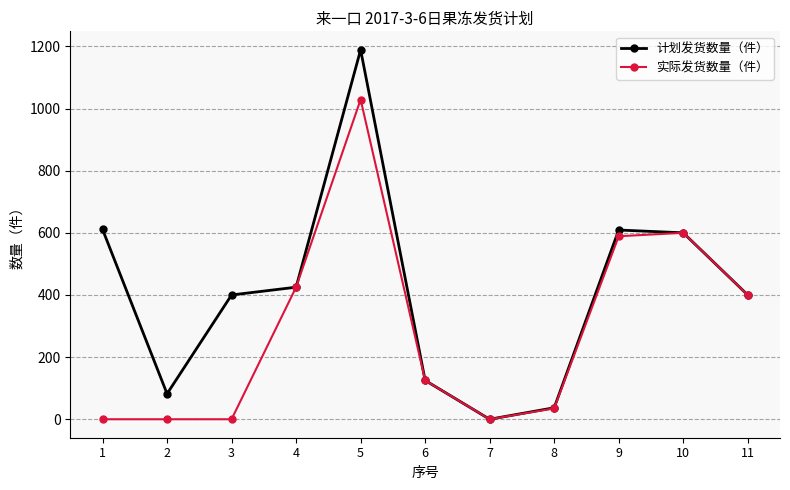

True or false: 计划发货数量（件） has more than 0 points higher than both neighbors.

True